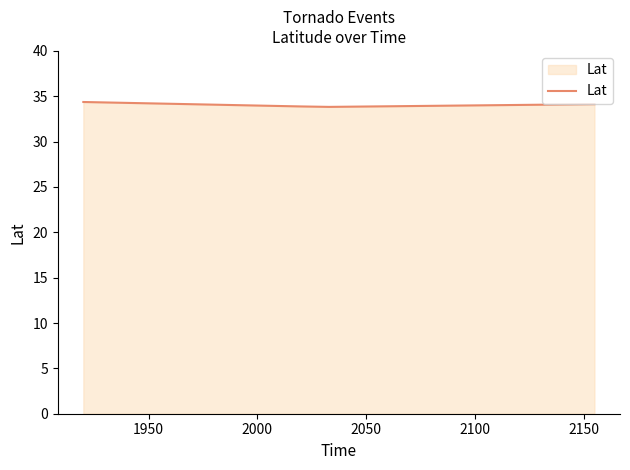

What is the greatest value displayed?

34.4